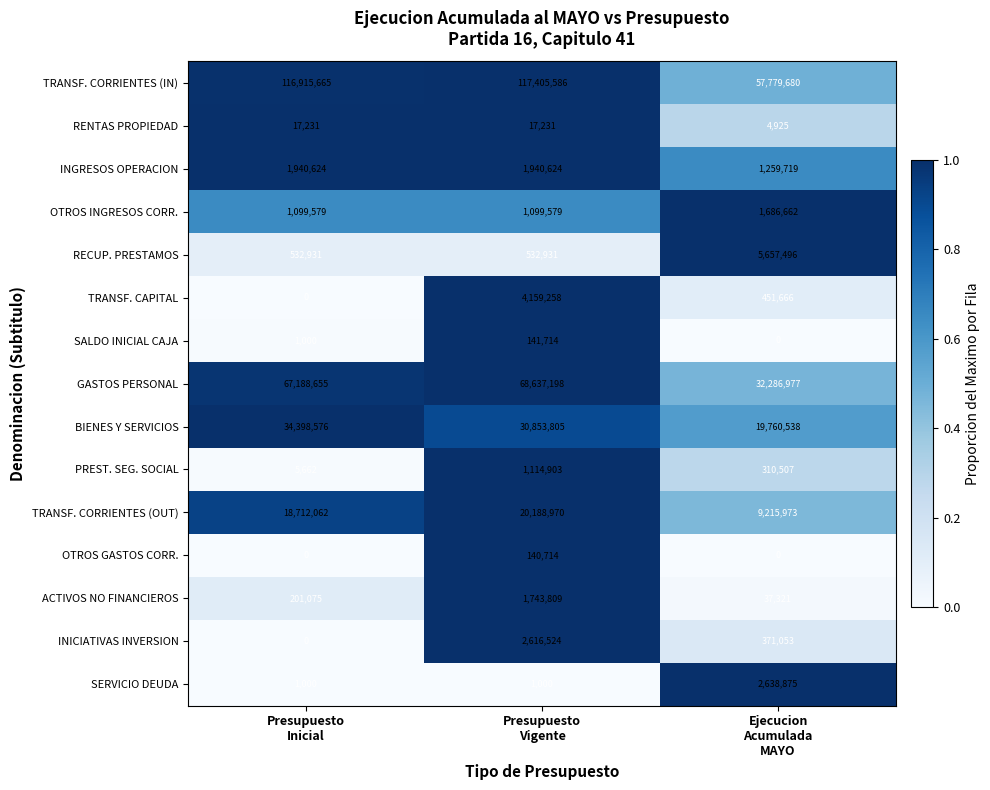

Which series has the largest total across all categories?

TRANSF. CORRIENTES (IN)